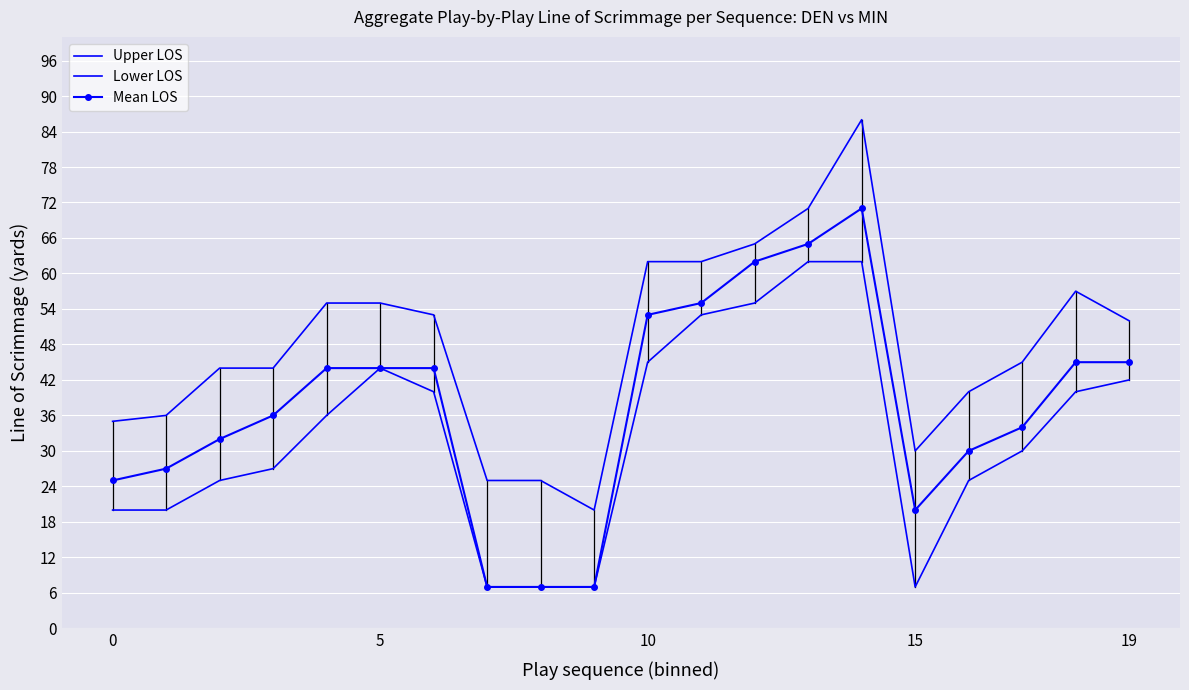

What is the sum of all Upper LOS values?

962